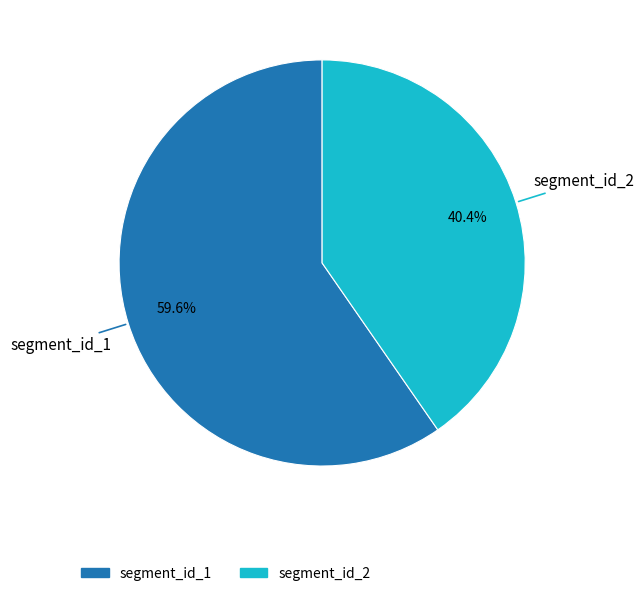

To the nearest percent, what percentage of the pie is segment_id_1?

60%